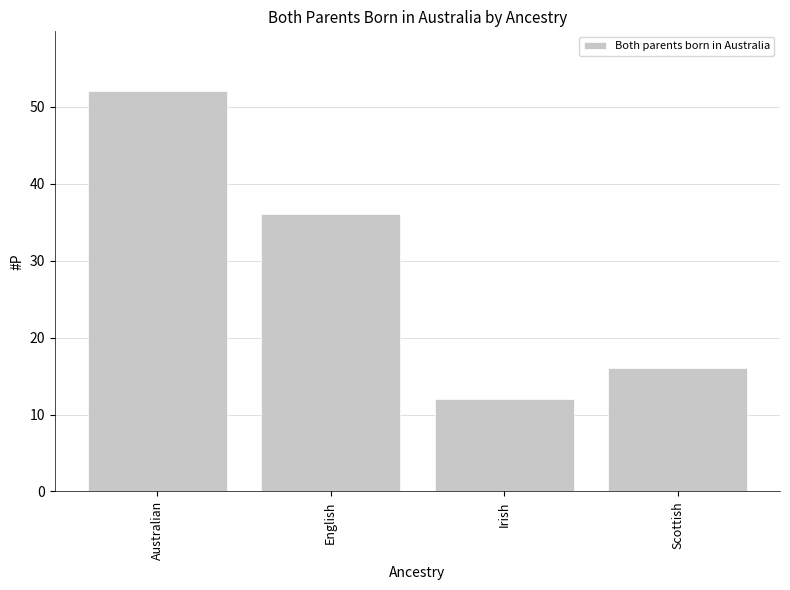

Reading right to left, transcribe all the data shown in this chart.

Scottish=16	Irish=12	English=36	Australian=52